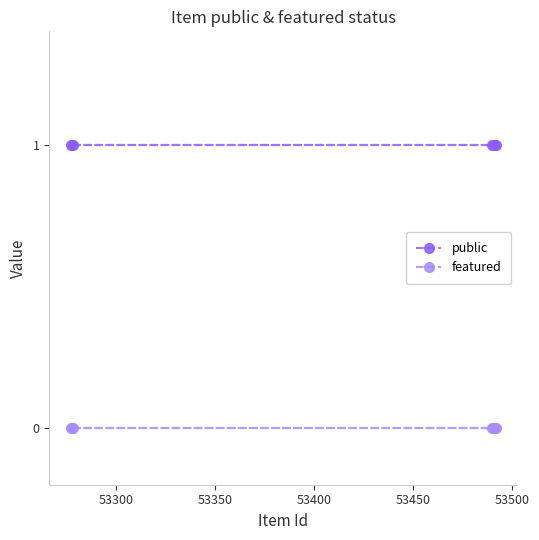

Which series has the largest total across all categories?

public